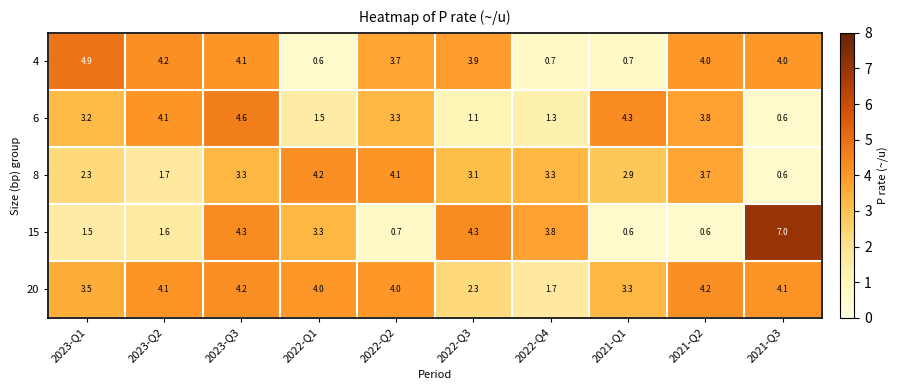

What is the smallest value displayed?

0.6